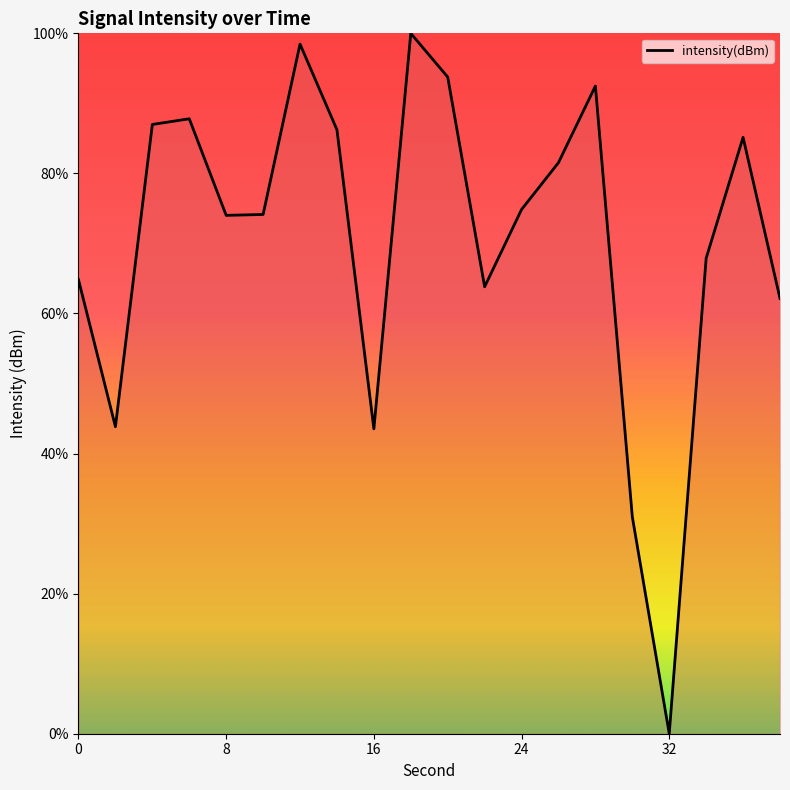

What is the maximum value shown in the chart?

100.0